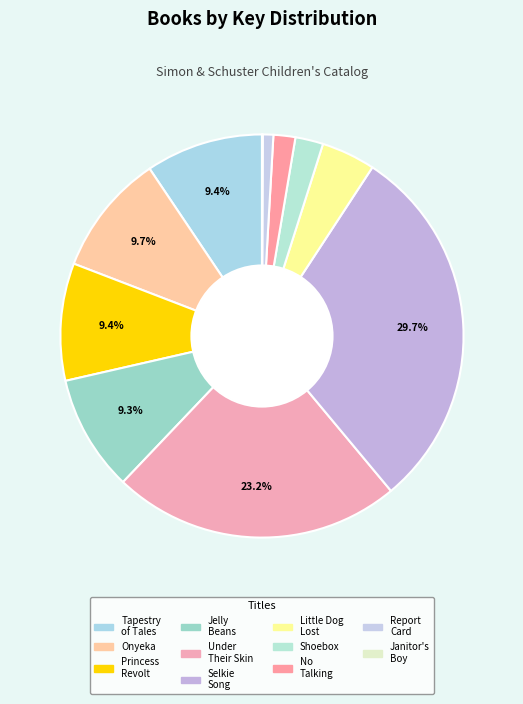

How many slices are in this pie chart?

11